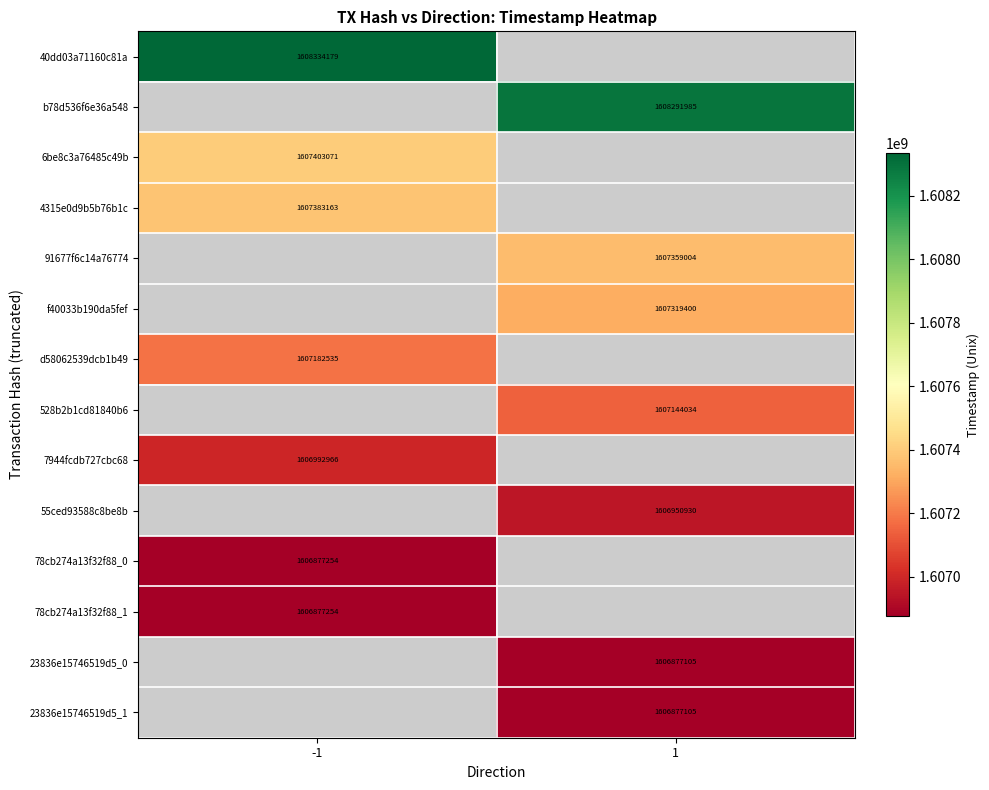

The b78d536f6e36a548 series shows 1608291985 at 1. True or false?

True